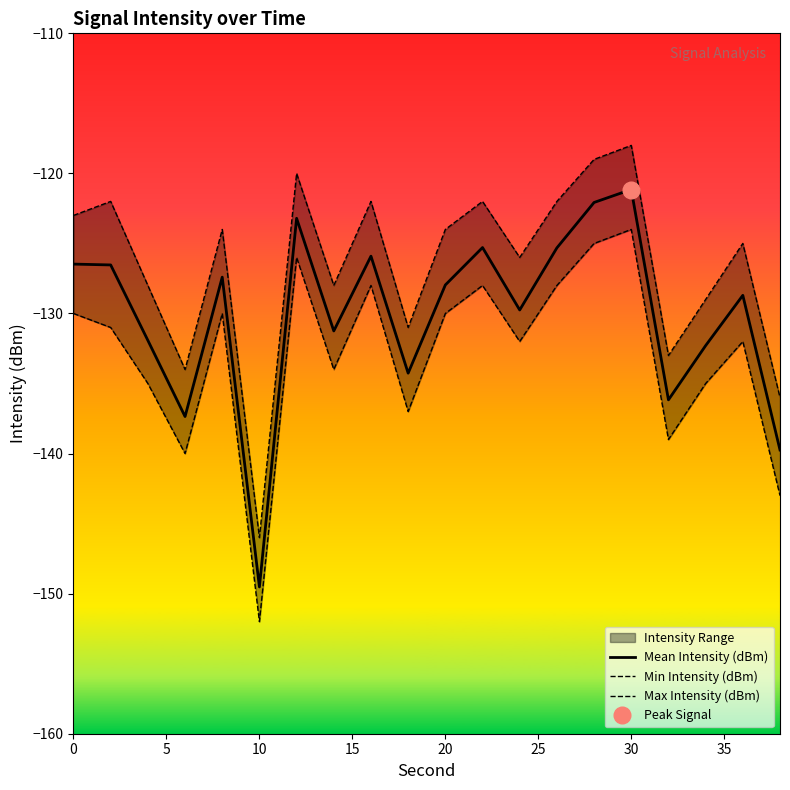

What is the highest value of the Mean Intensity (dBm) series?

-121.1